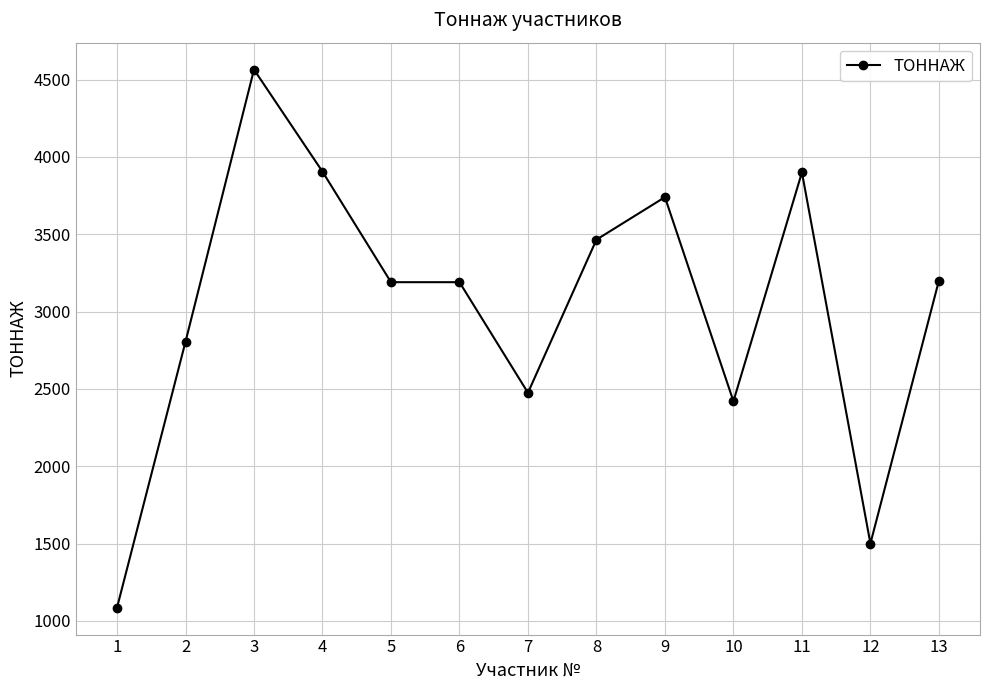

True or false: the data has more than 2 interior local peaks.

True